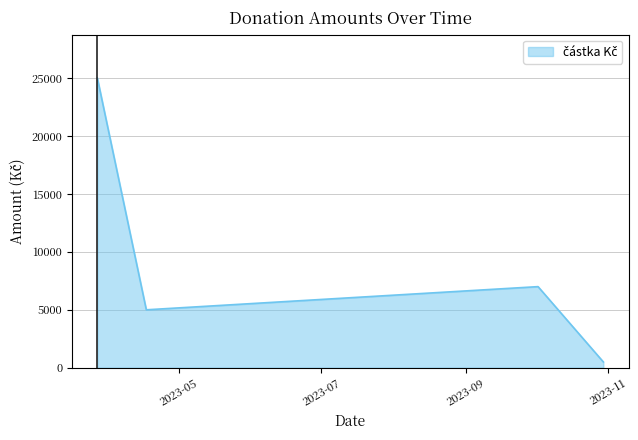

Count the number of data series in this chart.

1